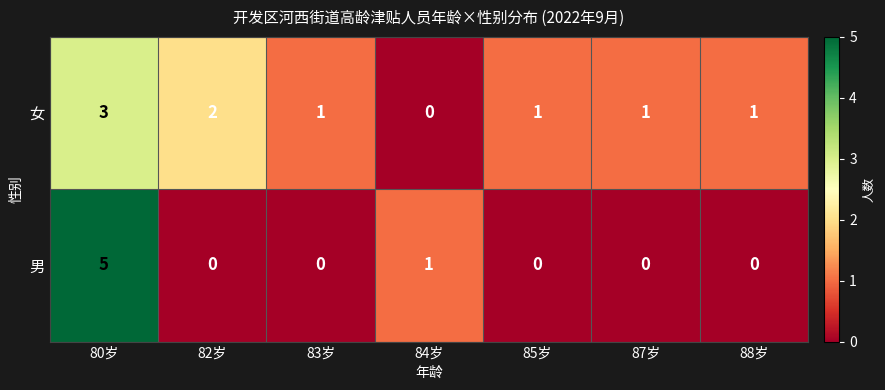

List the series in order of their overall mean, highest first.

女, 男